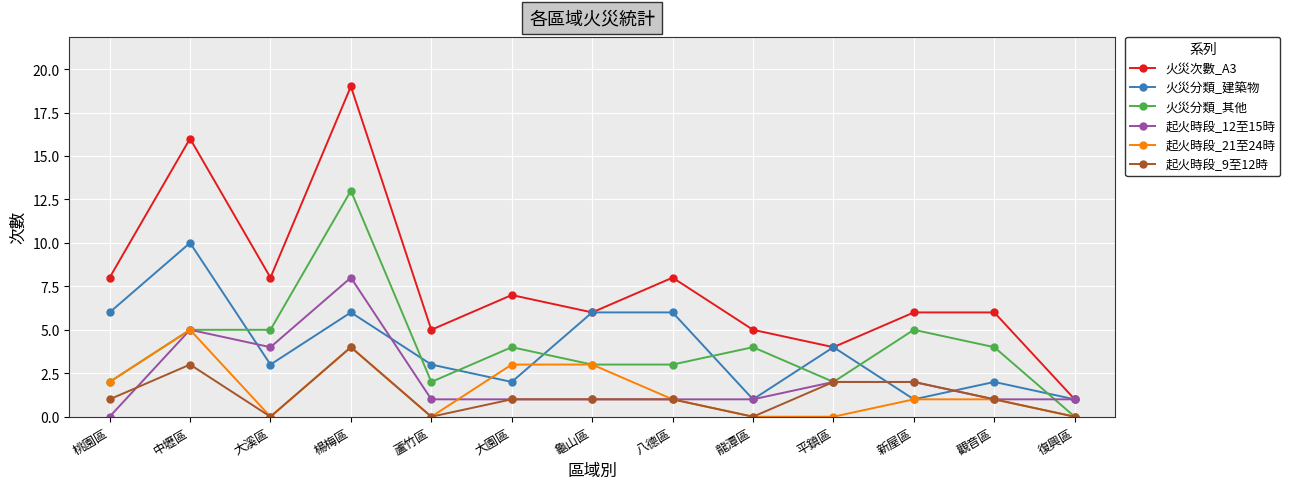

How many data points in 火災分類_其他 are less than 4?

6